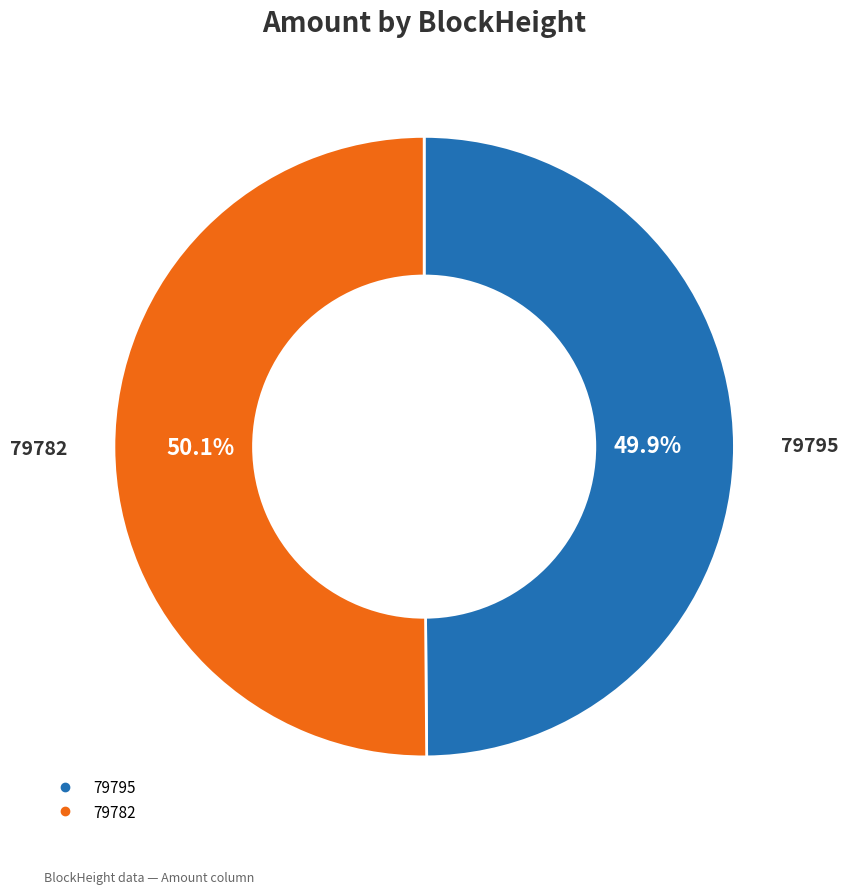

What portion of the pie excludes 79782?

49.9%